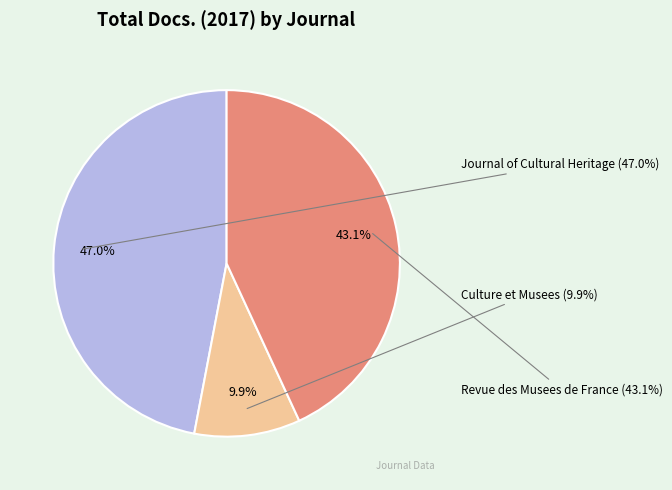

What is the largest slice in the pie chart?

Journal of Cultural Heritage